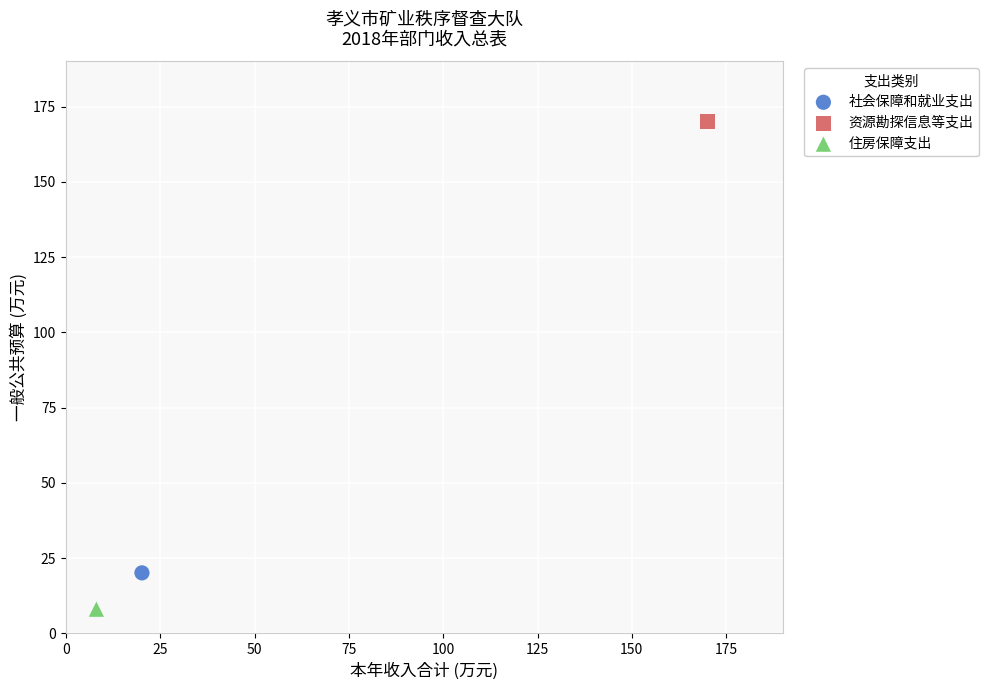

Which series reaches the minimum Y coordinate?

住房保障支出